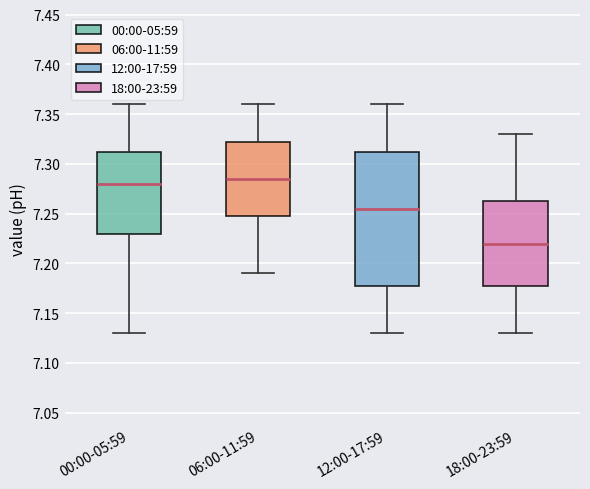

Reading left to right, read every box against the y-axis: the position of its median line, the range the box covers, and the ends of its whiskers. The values are not printed on the chart, so give them approximately, as read against the axis.

00:00-05:59: median 7.280, box 7.230 to 7.315, whiskers 7.130 to 7.360
06:00-11:59: median 7.285, box 7.250 to 7.325, whiskers 7.190 to 7.360
12:00-17:59: median 7.255, box 7.180 to 7.315, whiskers 7.130 to 7.360
18:00-23:59: median 7.220, box 7.180 to 7.265, whiskers 7.130 to 7.330